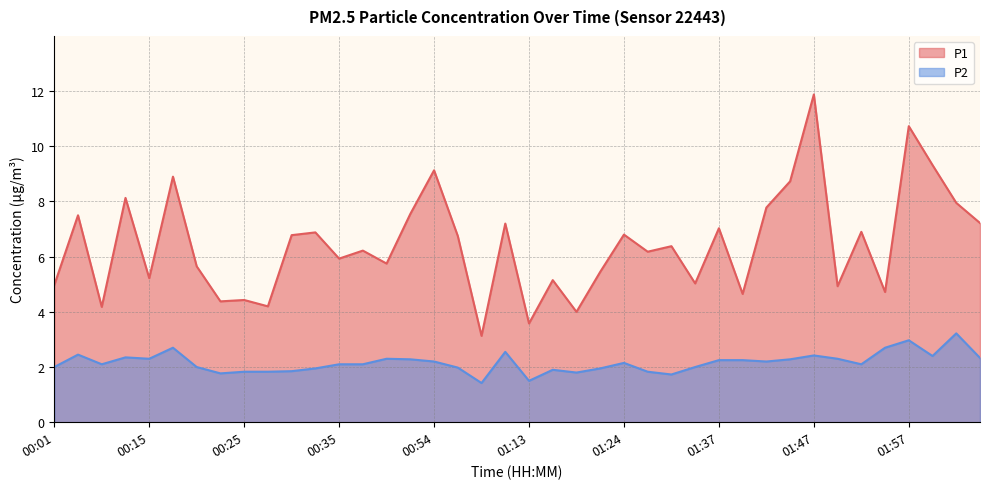

At which label does P2 reach its minimum?

01:00